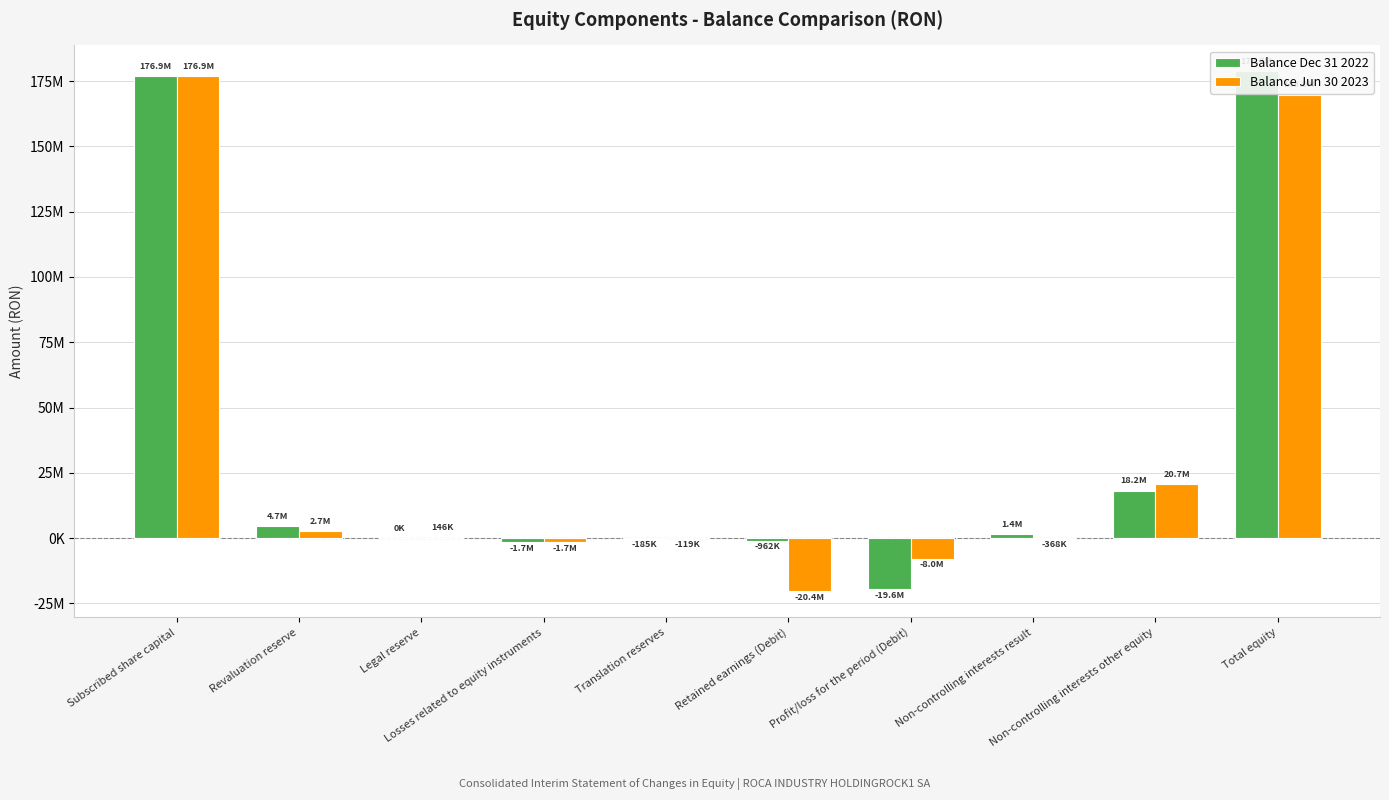

At which label is Balance Dec 31 2022 closest to 79560757?

Non-controlling interests other equity